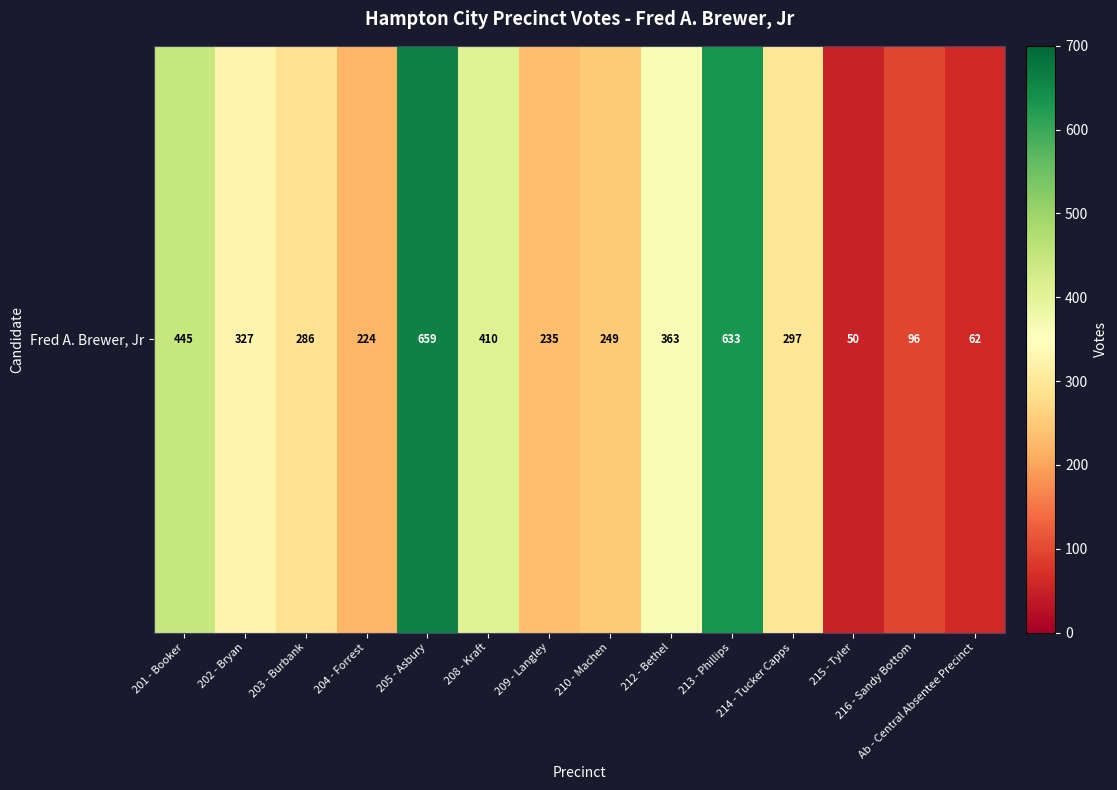

Rank the categories by value from lowest to highest.

215 - Tyler, Ab - Central Absentee Precinct, 216 - Sandy Bottom, 204 - Forrest, 209 - Langley, 210 - Machen, 203 - Burbank, 214 - Tucker Capps, 202 - Bryan, 212 - Bethel, 208 - Kraft, 201 - Booker, 213 - Phillips, 205 - Asbury